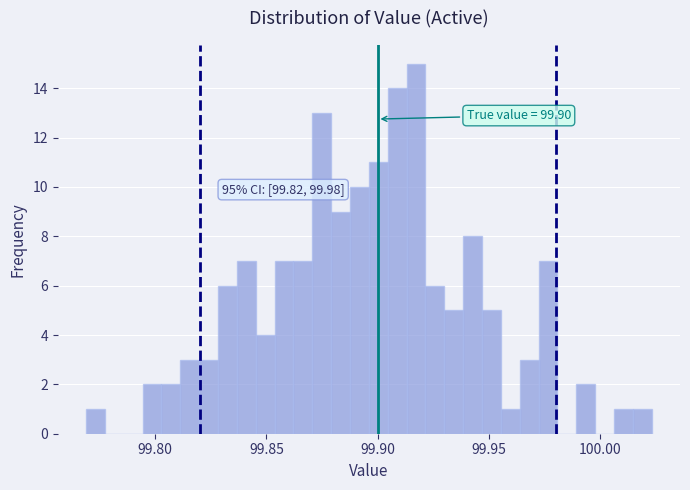

Around what value on the x-axis is the tallest bar? Give the approximate position of its centre, as read against the axis.

99.915